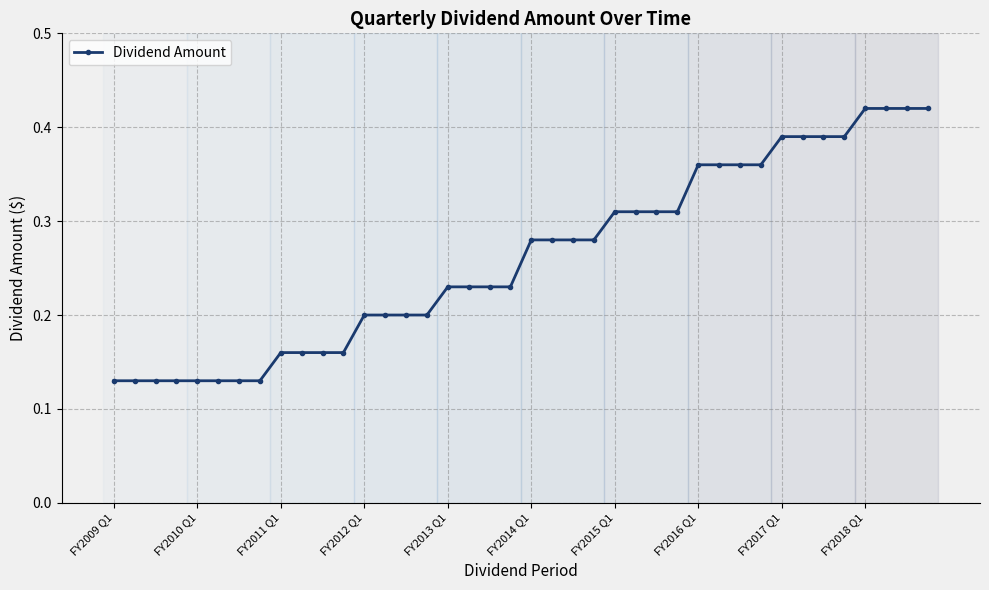

What is the sum of all values?

10.4